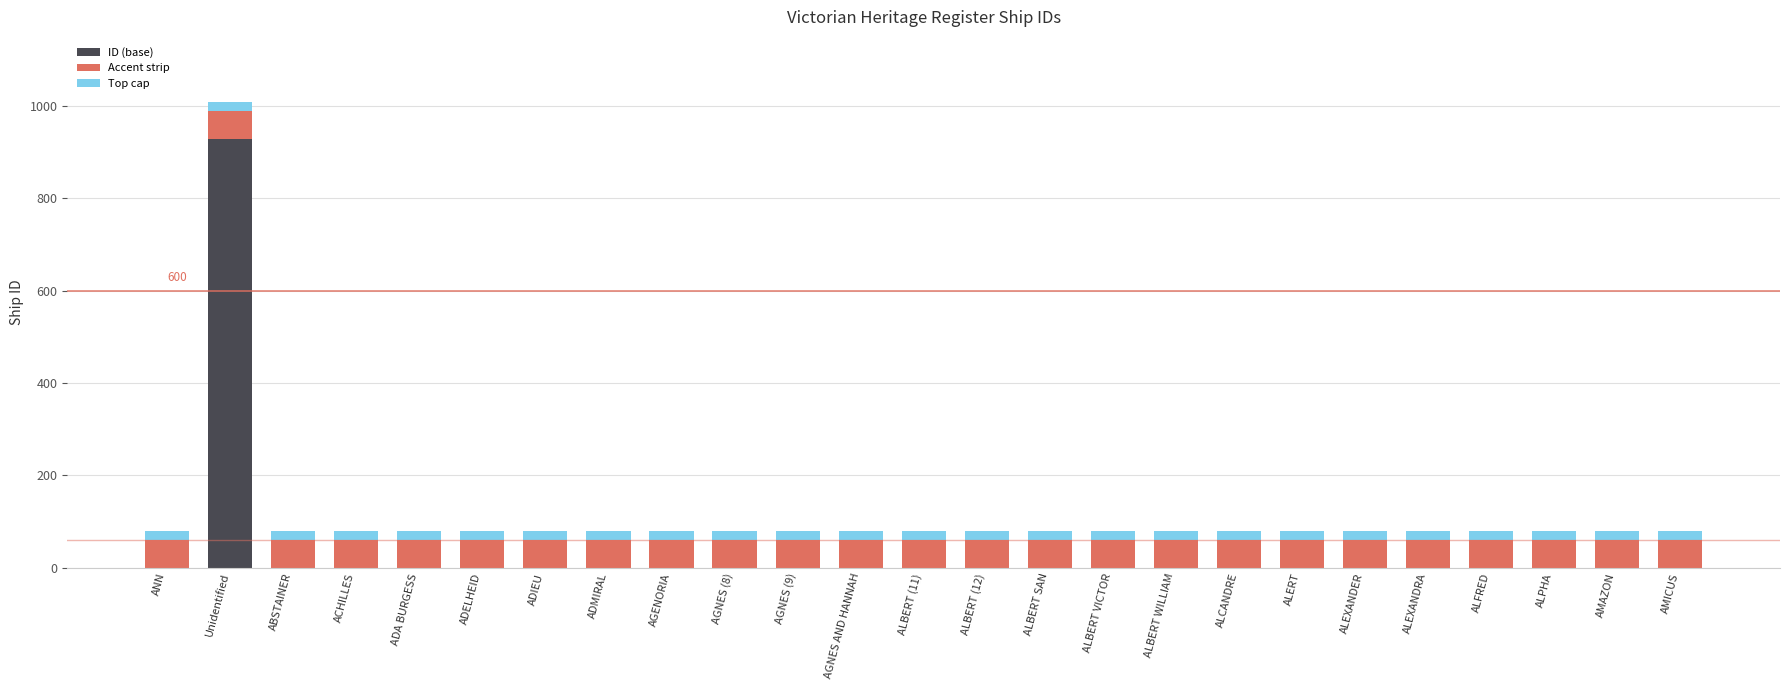

Is it true that ID (base) equals 392 at ALEXANDER?

False